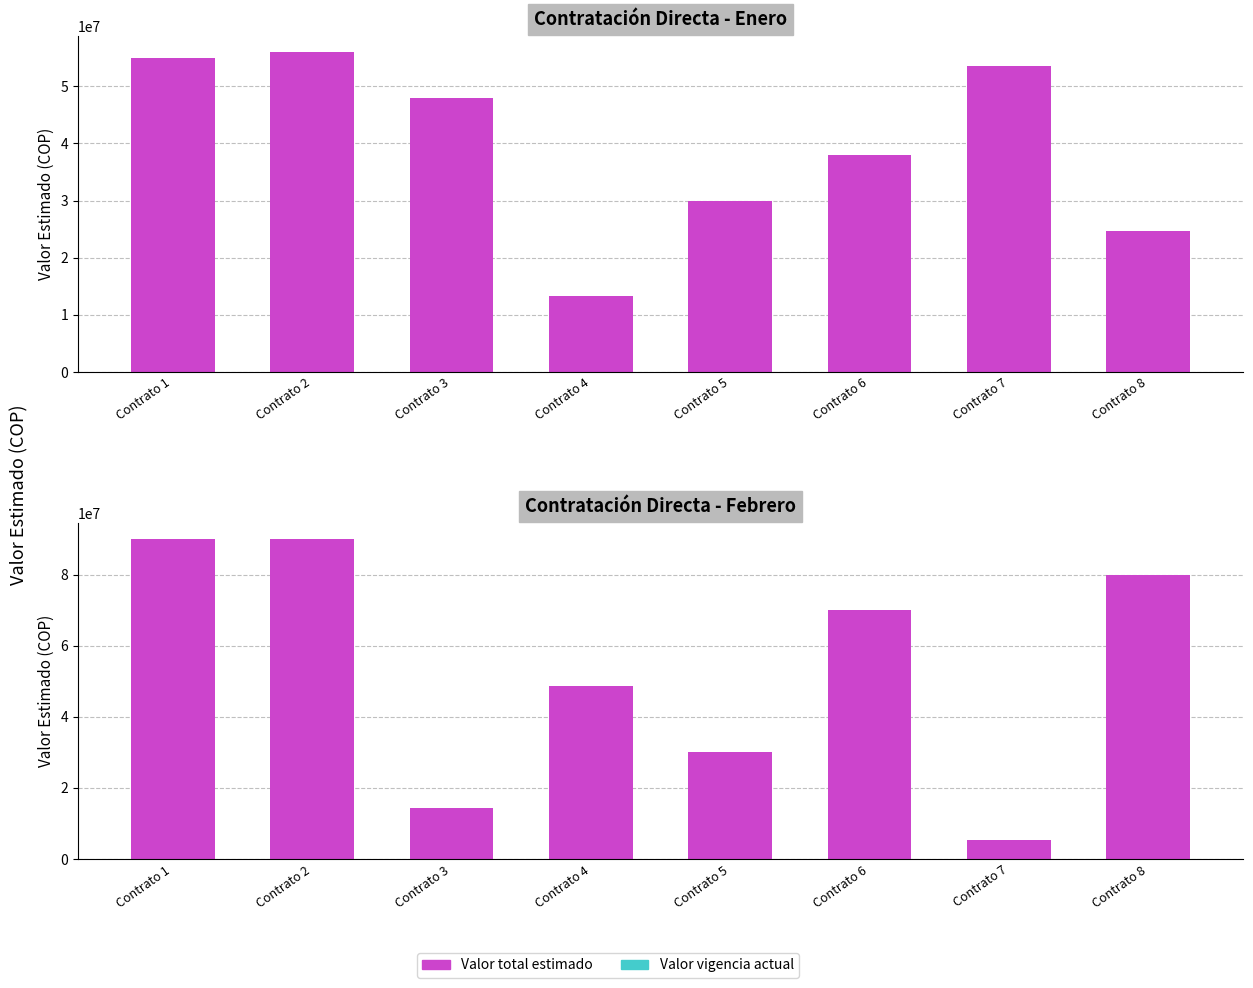

Read the Valor estimado value at Contrato 5.

30000000